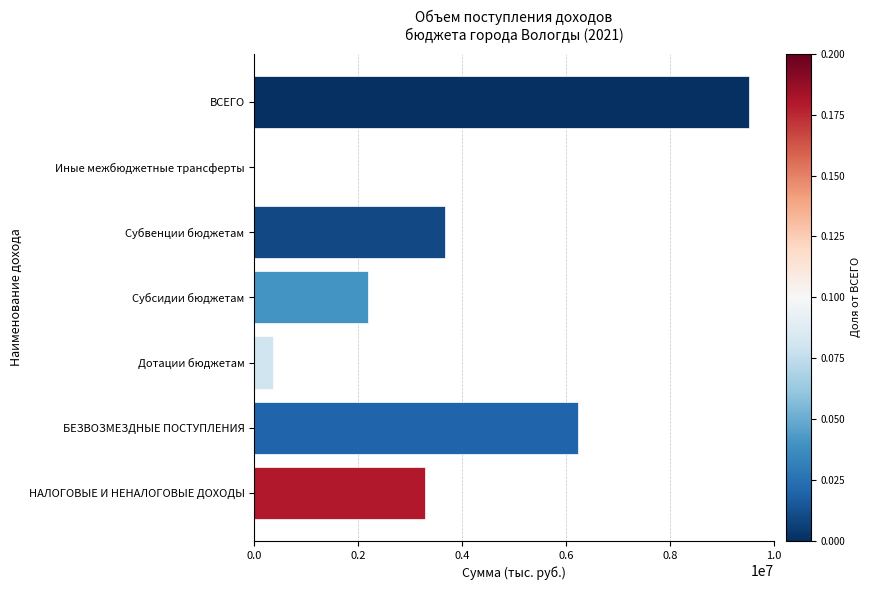

What is the maximum value shown in the chart?

9524005.0